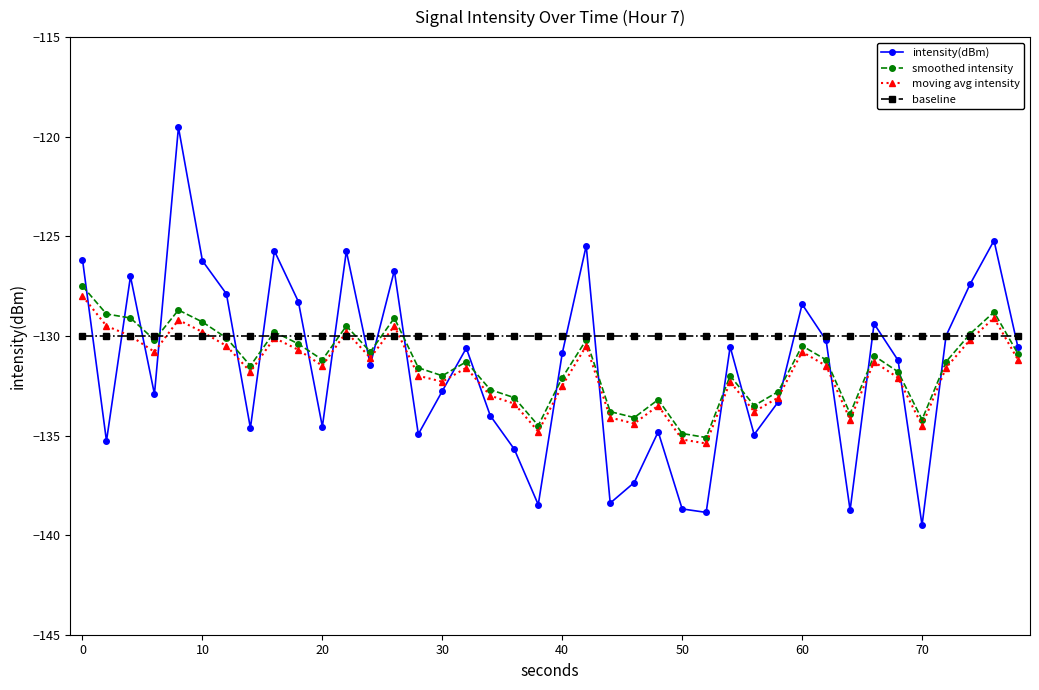

What is the greatest value displayed?

-119.5